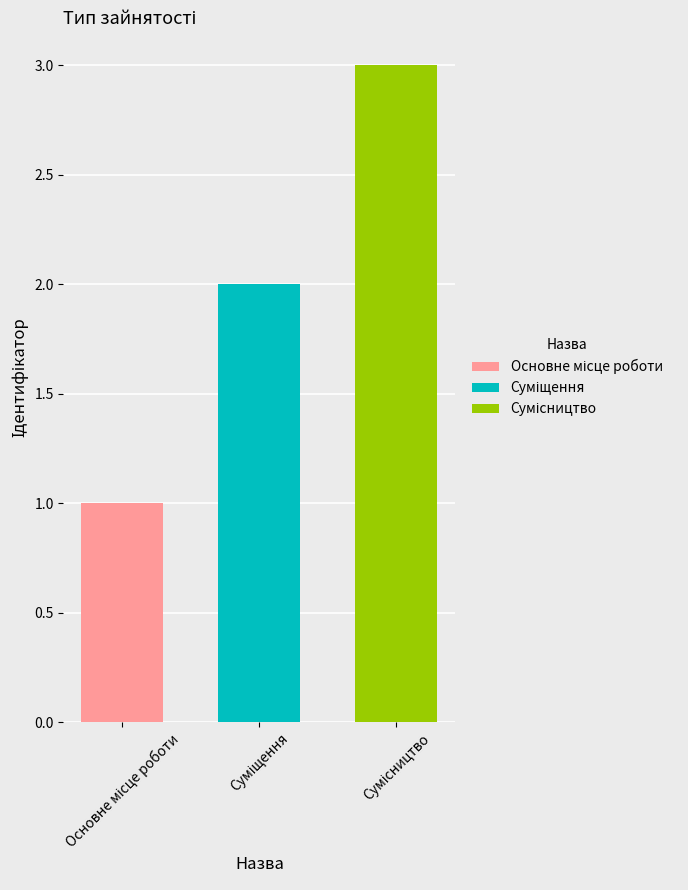

Which has a higher value, Суміщення or Сумісництво?

Суміщення